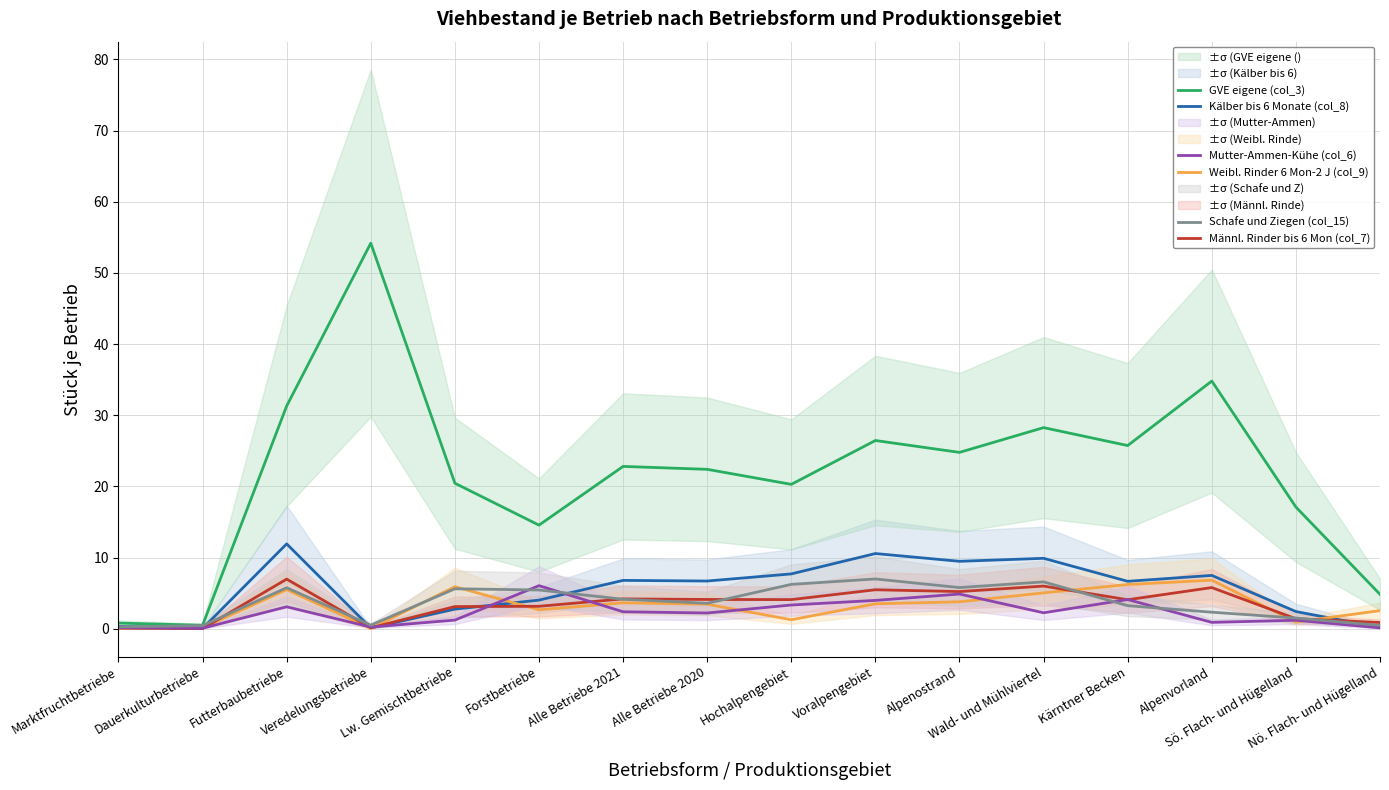

How many categories are shown in the chart?

16